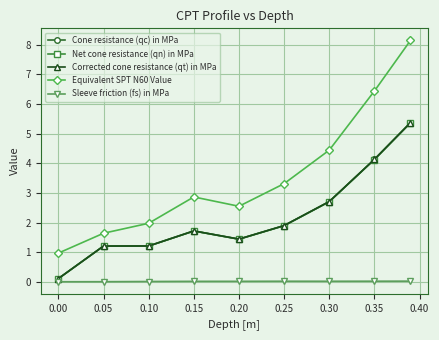

What is the value of the Corrected cone resistance (qt) in MPa point at the 6th from the left?

1.9